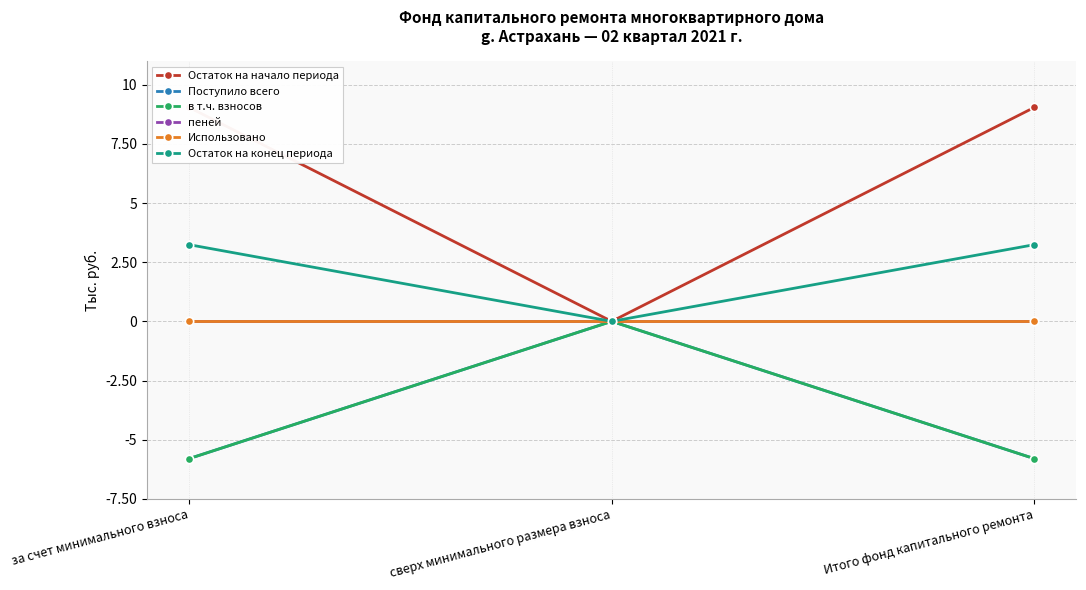

Is it true that Остаток на начало периода equals 15.8 at за счет минимального взноса?

False